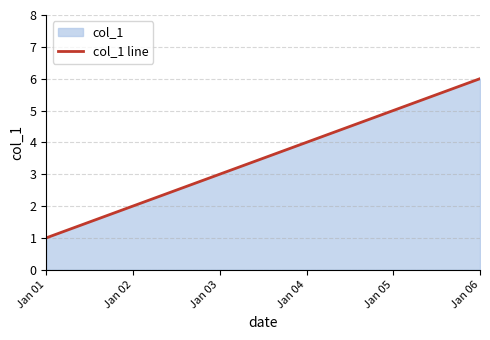

What is the ratio of the value at Jan 06 to the value at Jan 04?

1.5